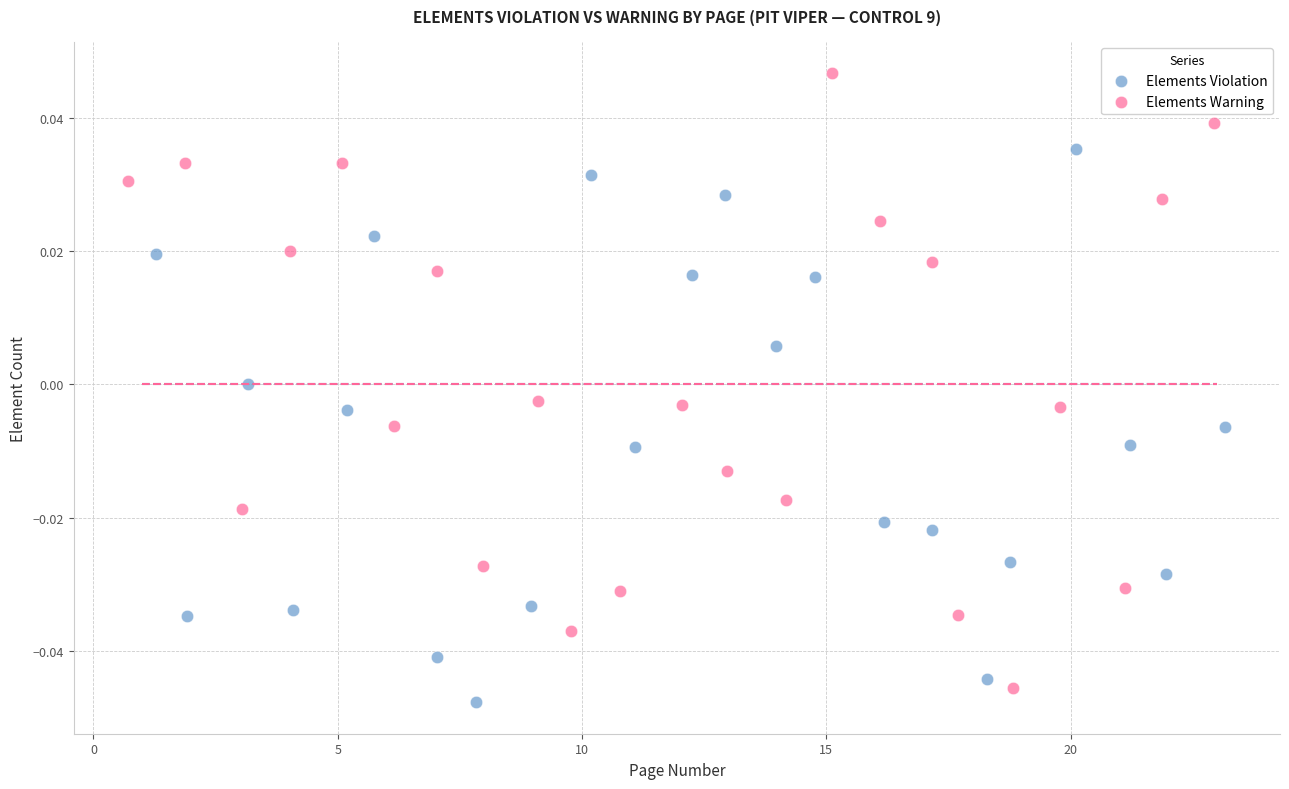

Which series has the largest Y range (max minus min)?

Elements Warning